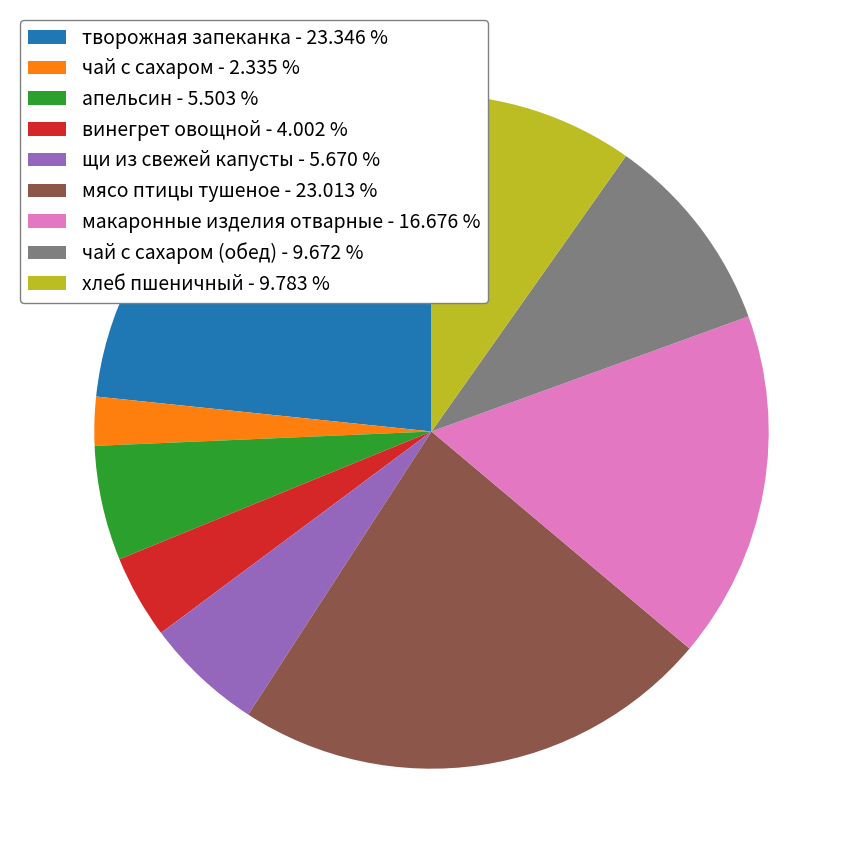

Which category has the smallest portion of the pie?

чай с сахаром - 2.335 %